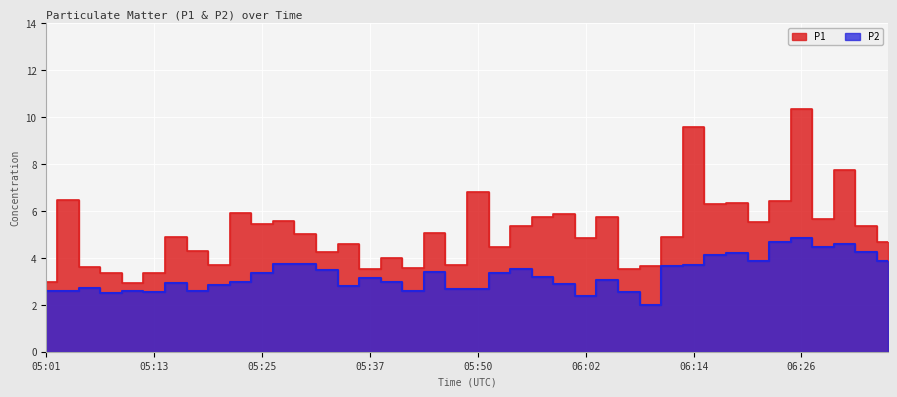

Which label corresponds to the largest value in the chart?

06:26